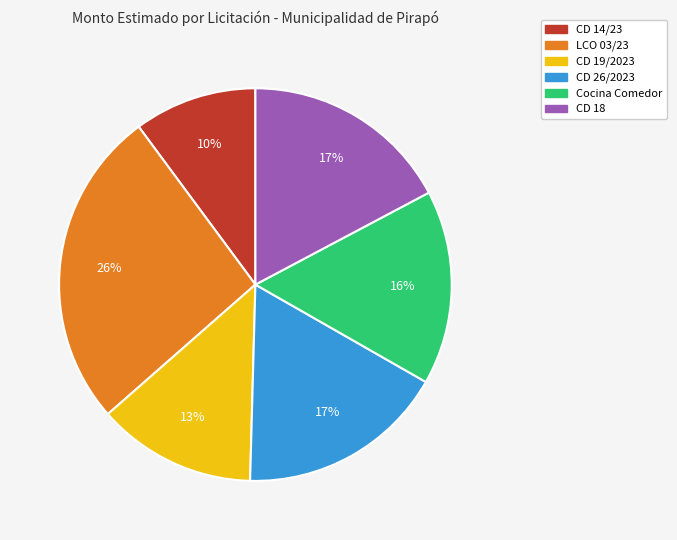

To the nearest percent, what is the difference between the largest and smallest slice percentages?

16%